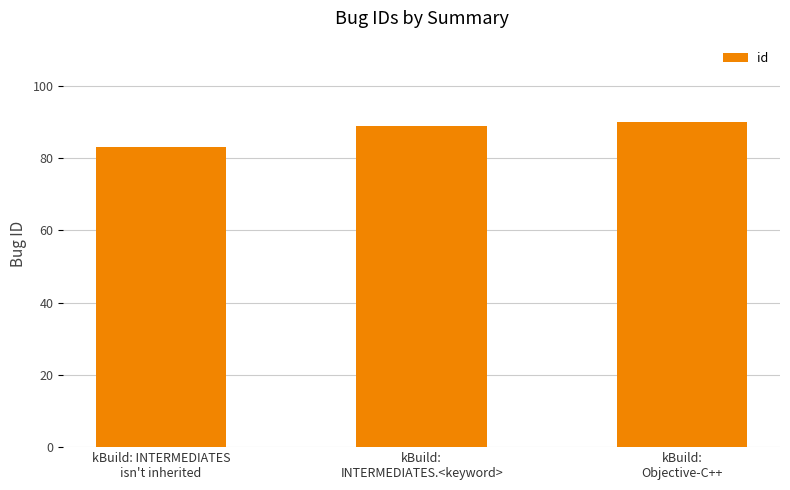

What is the smallest value displayed?

83